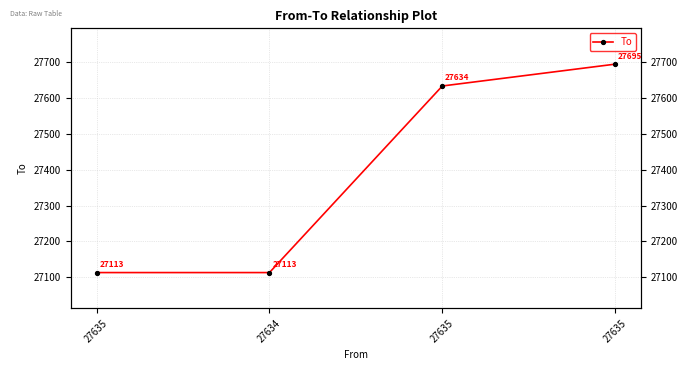

Reading left to right, list all the values displayed in this chart.

27635=27113	27634=27113	27635=27634	27635=27695